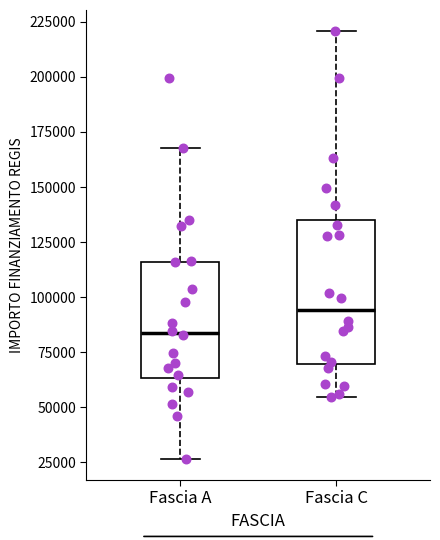

Reading left to right, transcribe this box plot: for each box, give where its median line is, the range the box spans, and where its two whiskers end, as read against the y-axis. The values are not printed on the chart, so give them approximately, as read against the axis.

Fascia A: median 85000, box 65000 to 115000, whiskers 25000 to 170000
Fascia C: median 95000, box 70000 to 135000, whiskers 55000 to 220000